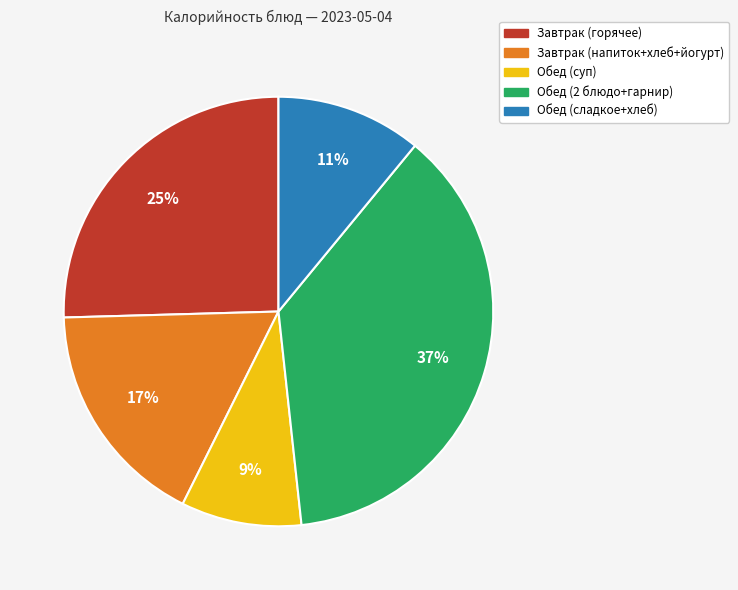

Does any single category account for the majority?

No